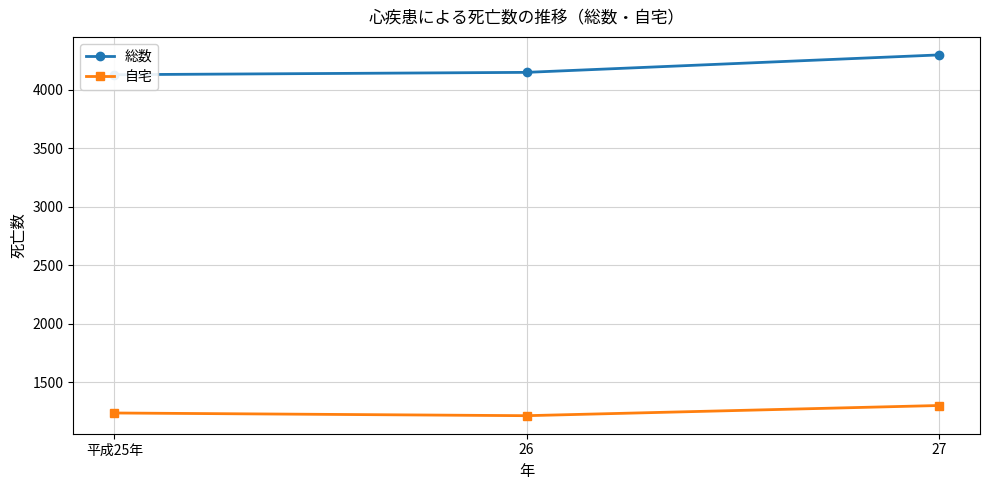

What is the sum of the 総数 values at 平成25年 and 26?

8278